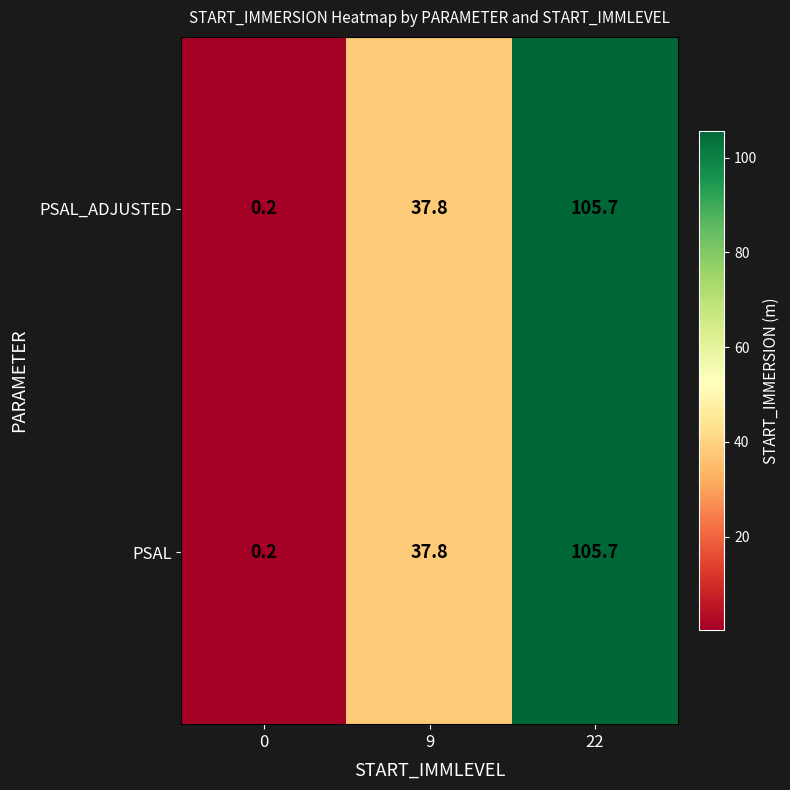

At which category is the sum across all series the highest?

22